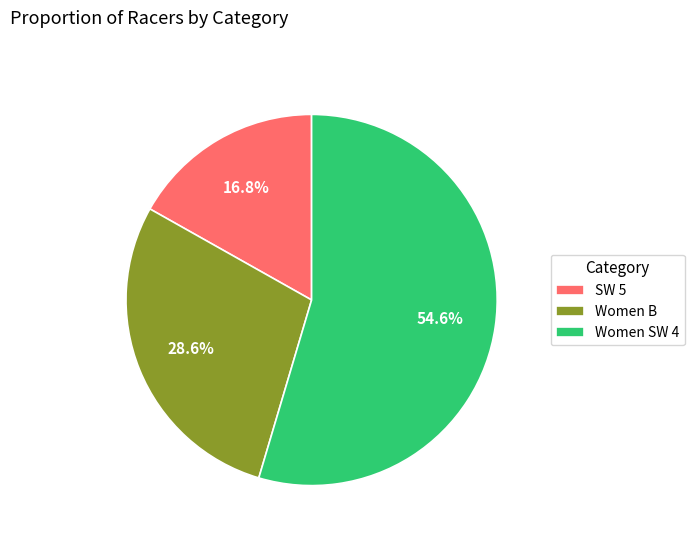

Rank the categories by value from lowest to highest.

SW 5, Women B, Women SW 4